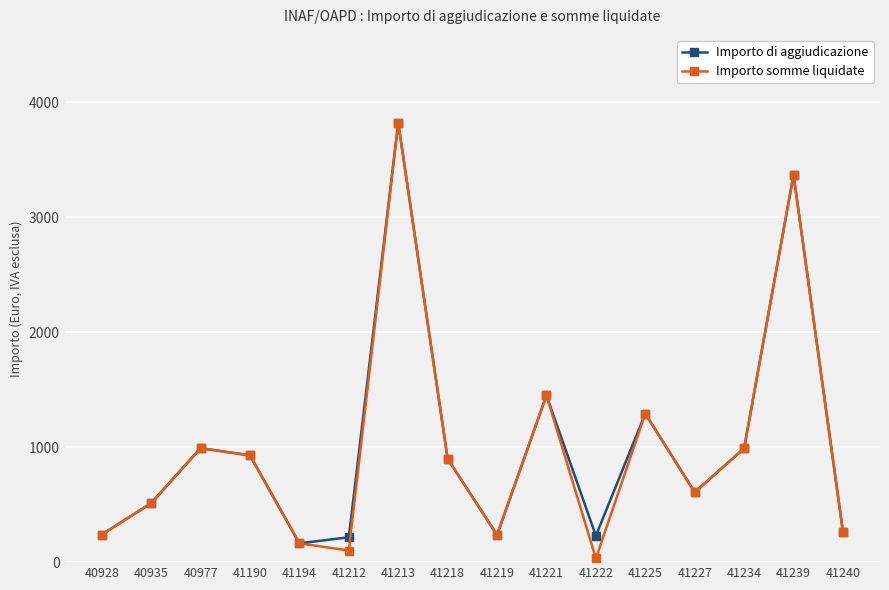

How many series are shown in this chart?

2